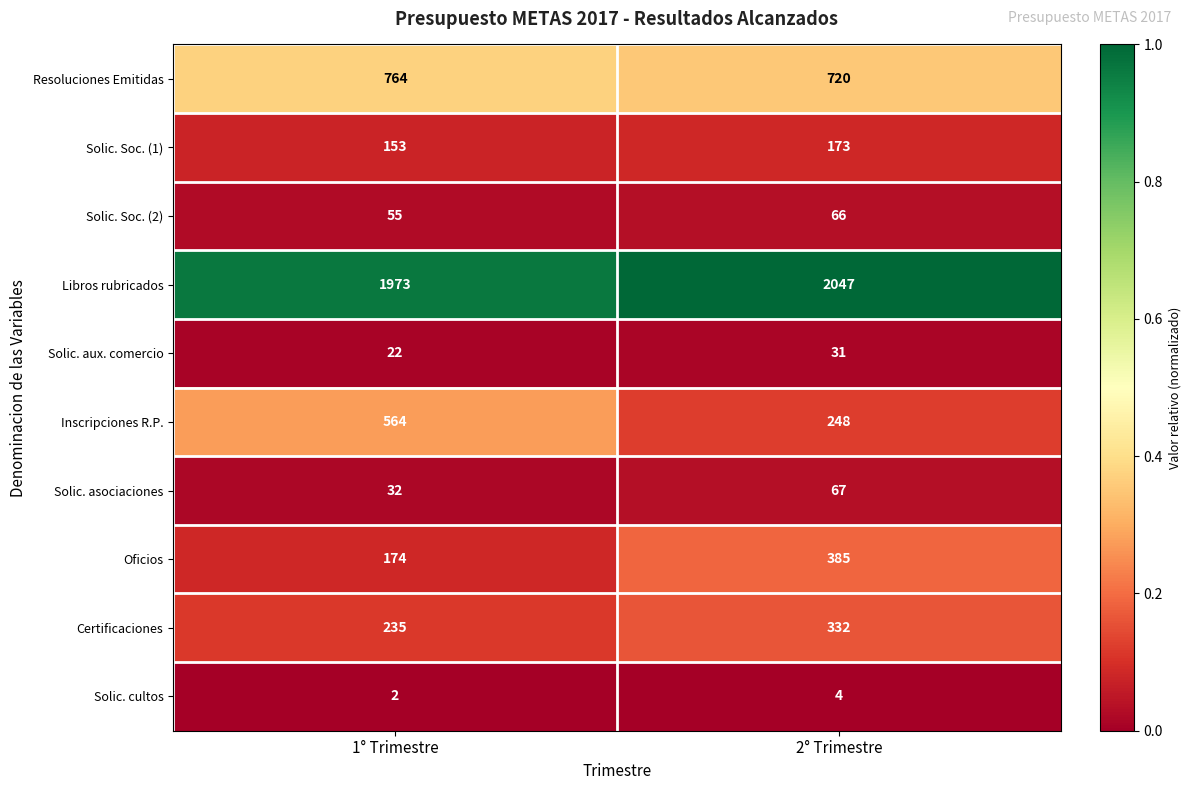

Reading right to left, extract all data points from this chart.

Resoluciones Emitidas: 2° Trimestre=720	1° Trimestre=764
Solic. Soc. (1): 2° Trimestre=173	1° Trimestre=153
Solic. Soc. (2): 2° Trimestre=66	1° Trimestre=55
Libros rubricados: 2° Trimestre=2047	1° Trimestre=1973
Solic. aux. comercio: 2° Trimestre=31	1° Trimestre=22
Inscripciones R.P.: 2° Trimestre=248	1° Trimestre=564
Solic. asociaciones: 2° Trimestre=67	1° Trimestre=32
Oficios: 2° Trimestre=385	1° Trimestre=174
Certificaciones: 2° Trimestre=332	1° Trimestre=235
Solic. cultos: 2° Trimestre=4	1° Trimestre=2